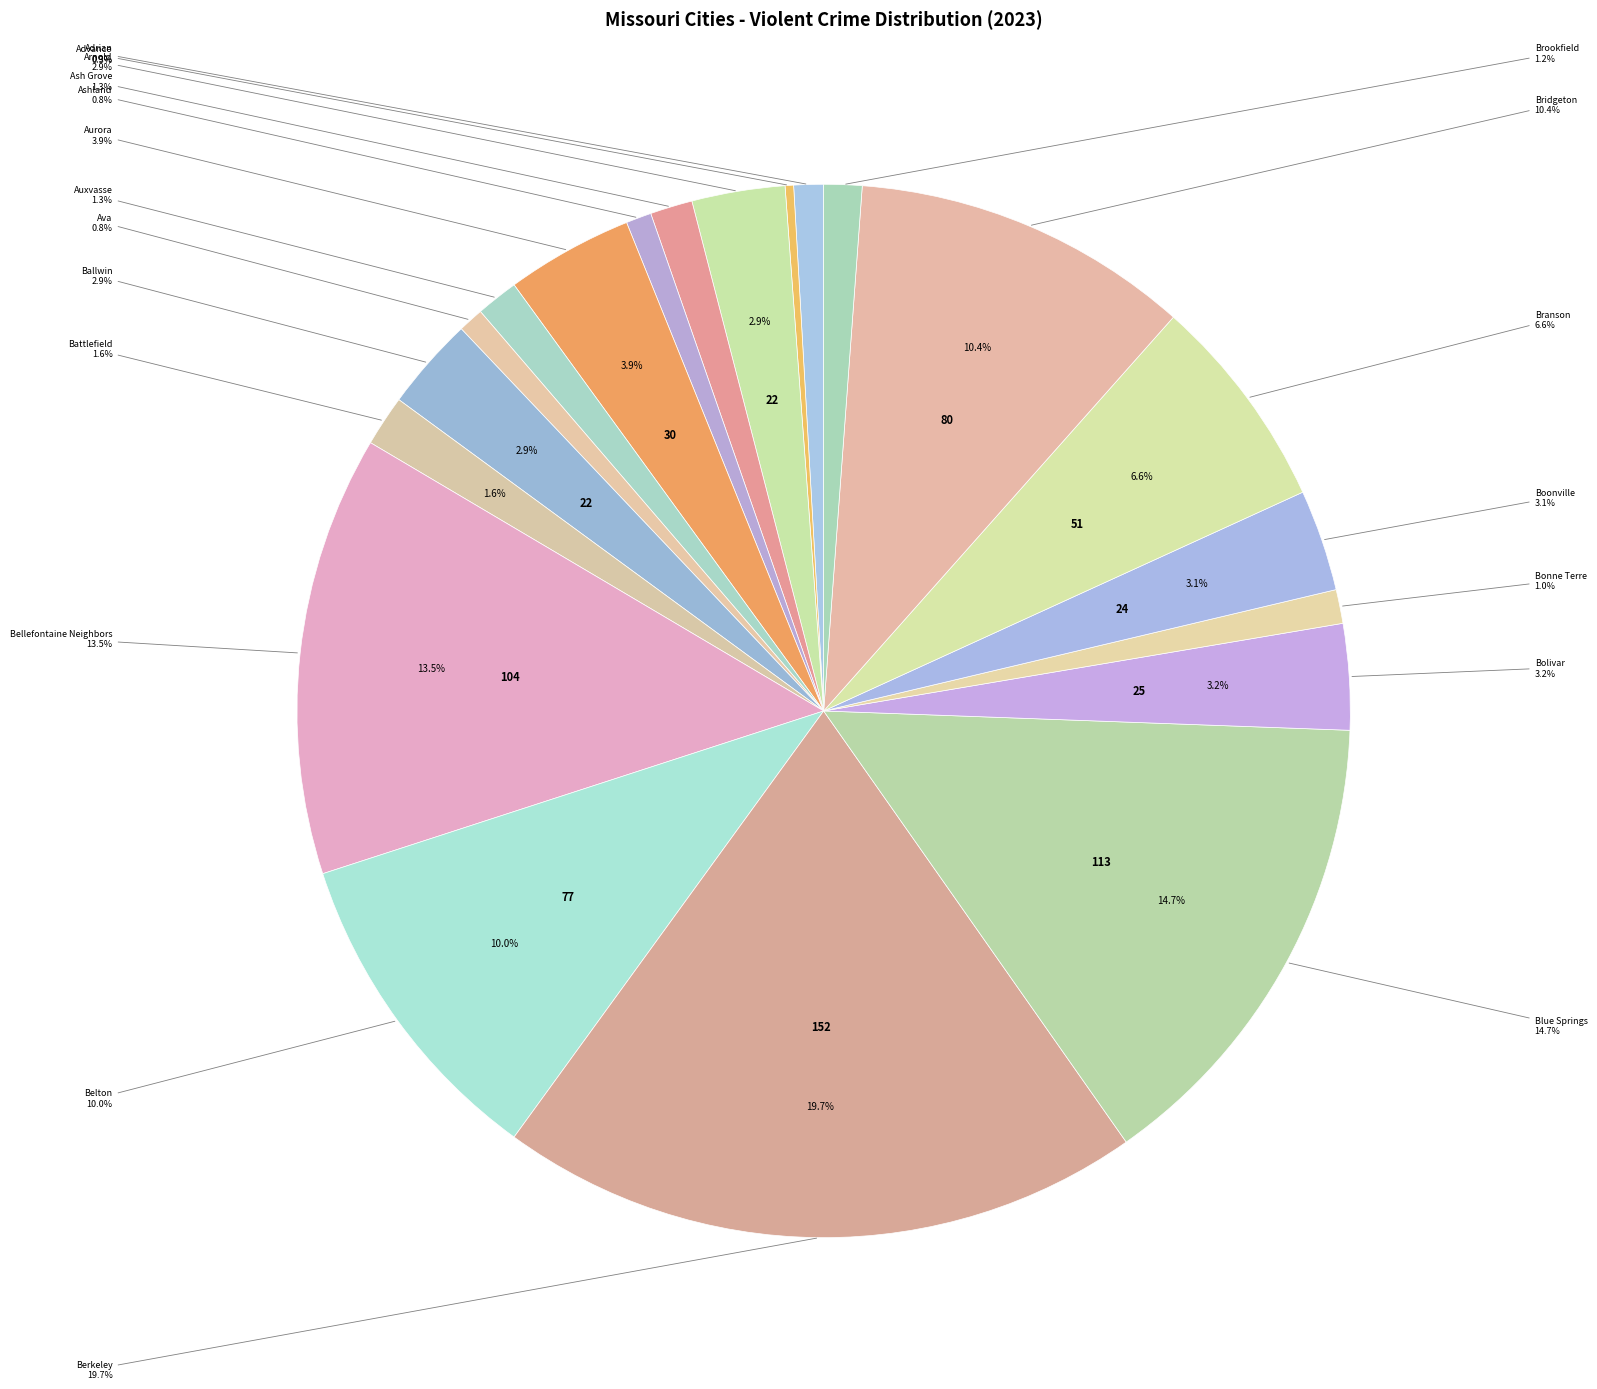

How many segments does this pie chart have?

20